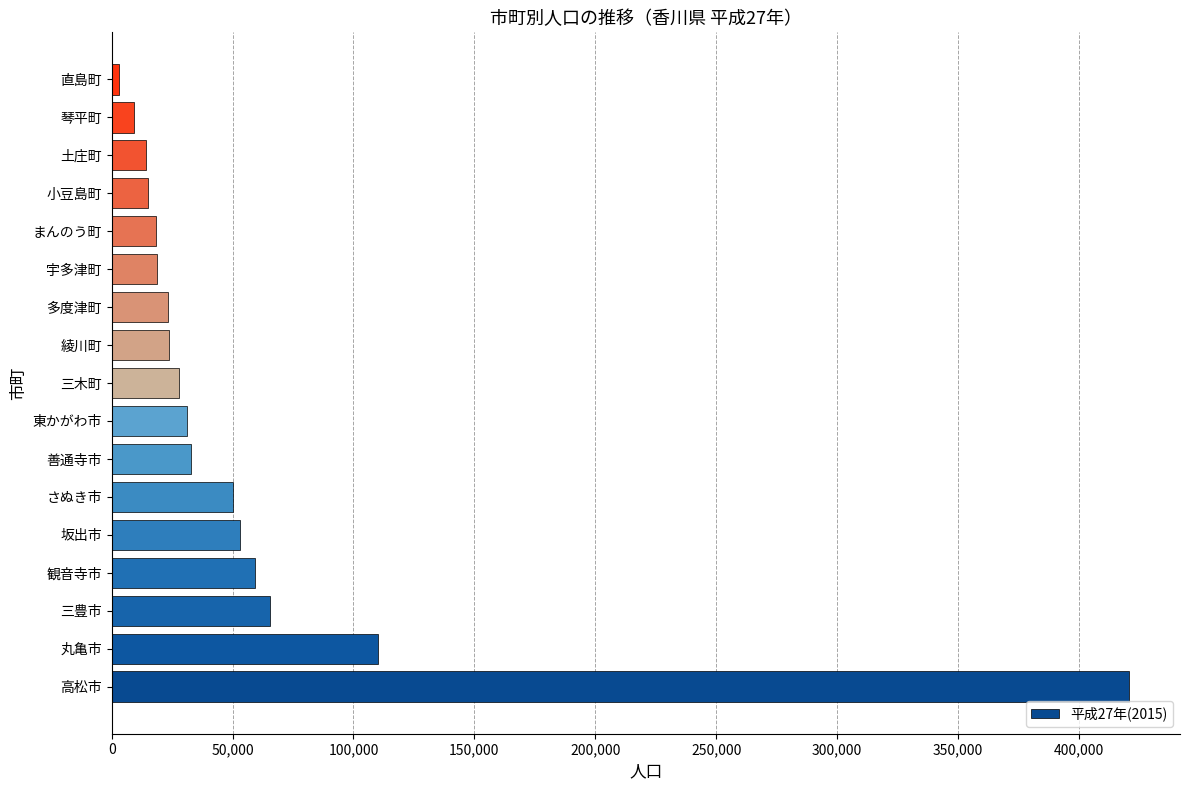

True or false: the data shows 682987 at 高松市.

False